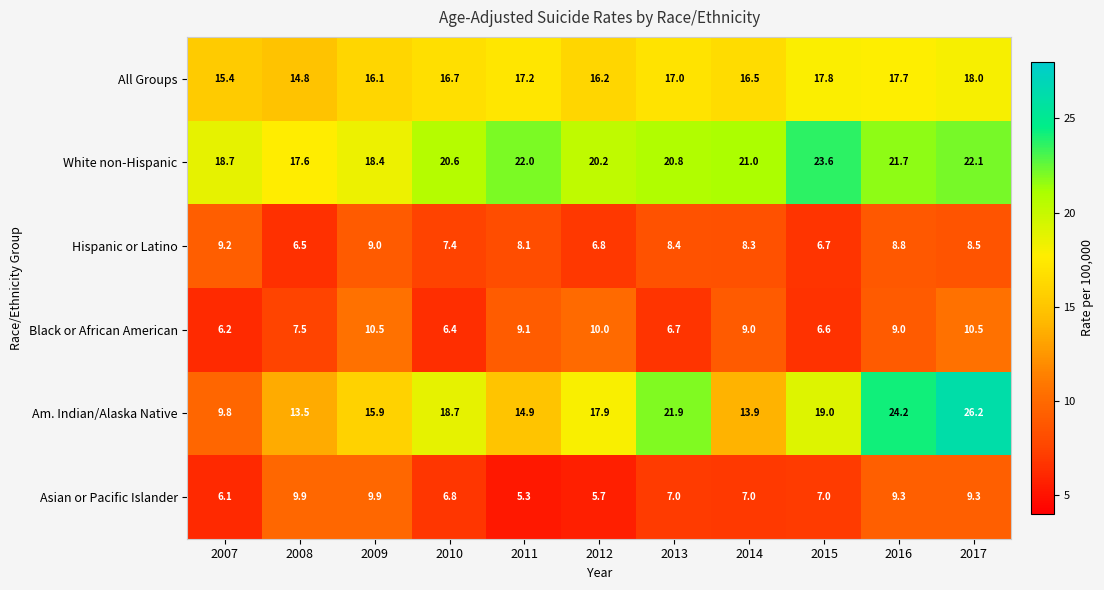

The White non-Hispanic series shows 20.2 at 2012. True or false?

True